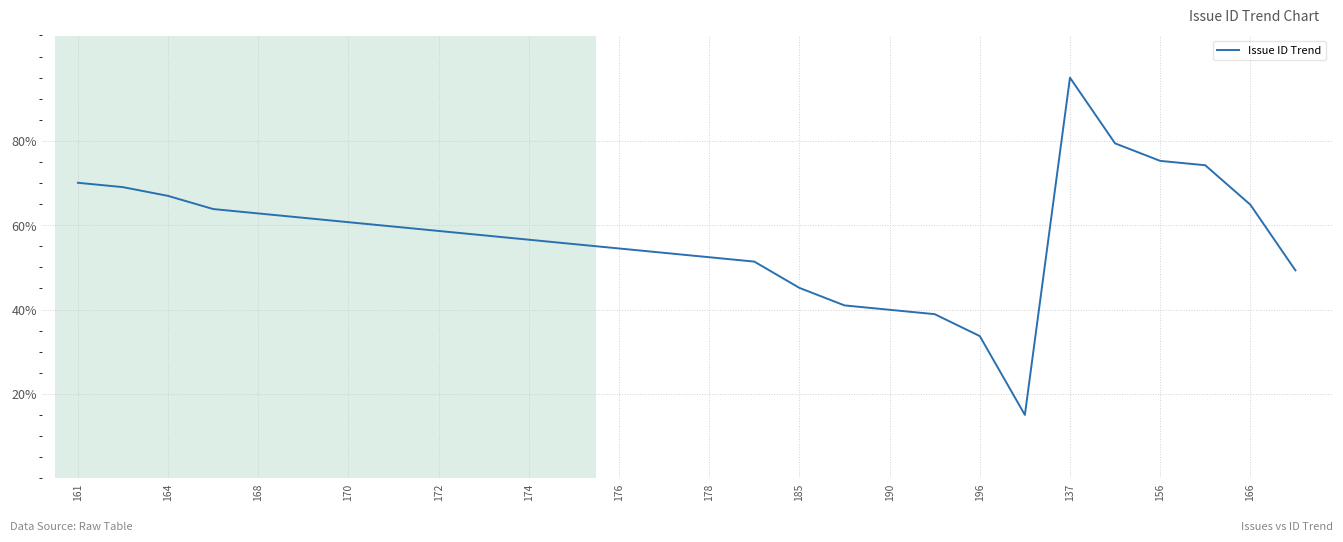

What is the maximum value shown in the chart?

95.0